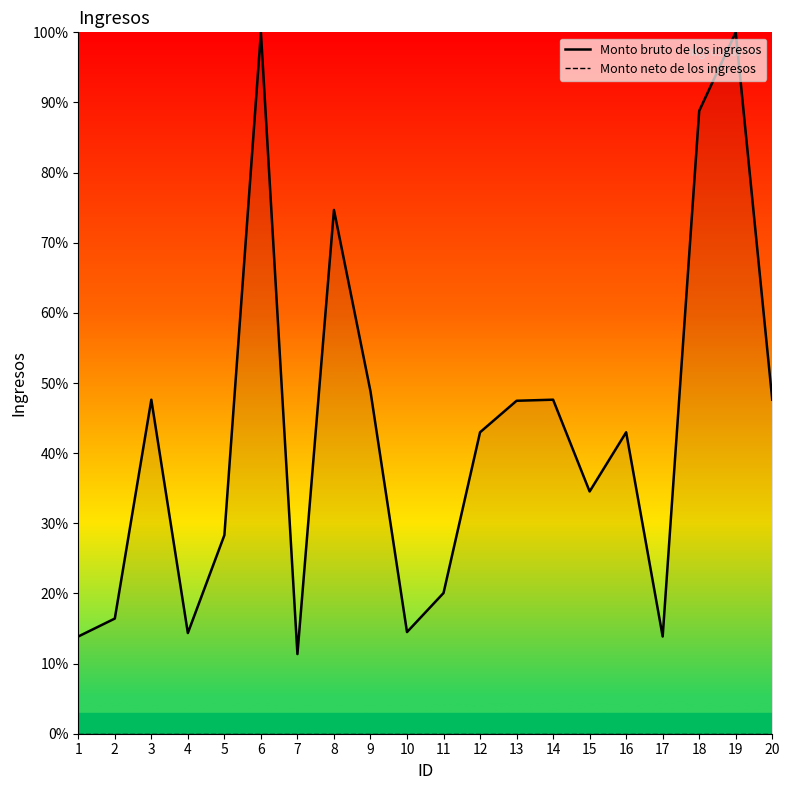

List the labels in order of Monto bruto de los ingresos value, largest first.

6, 19, 18, 8, 9, 3, 14, 20, 13, 12, 16, 15, 5, 11, 2, 10, 4, 1, 17, 7